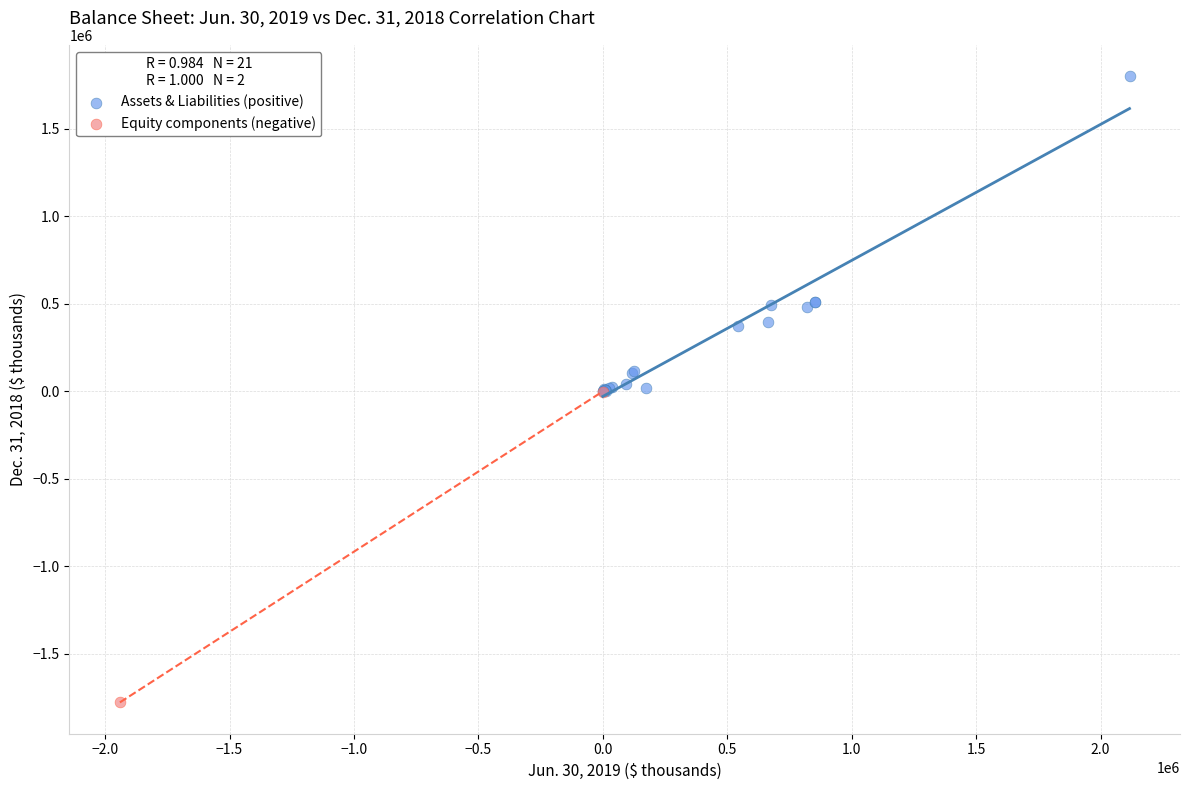

Which series has the widest spread of Y values?

Assets & Liabilities (positive)